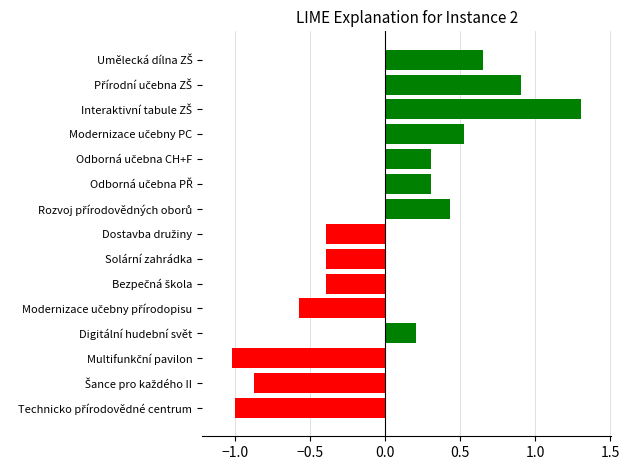

What is the smallest value displayed?

-1.0